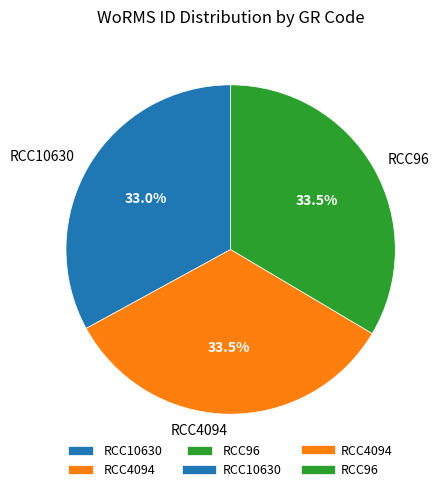

Approximately how many times larger is the value at RCC10630 compared to RCC4094?

1.0